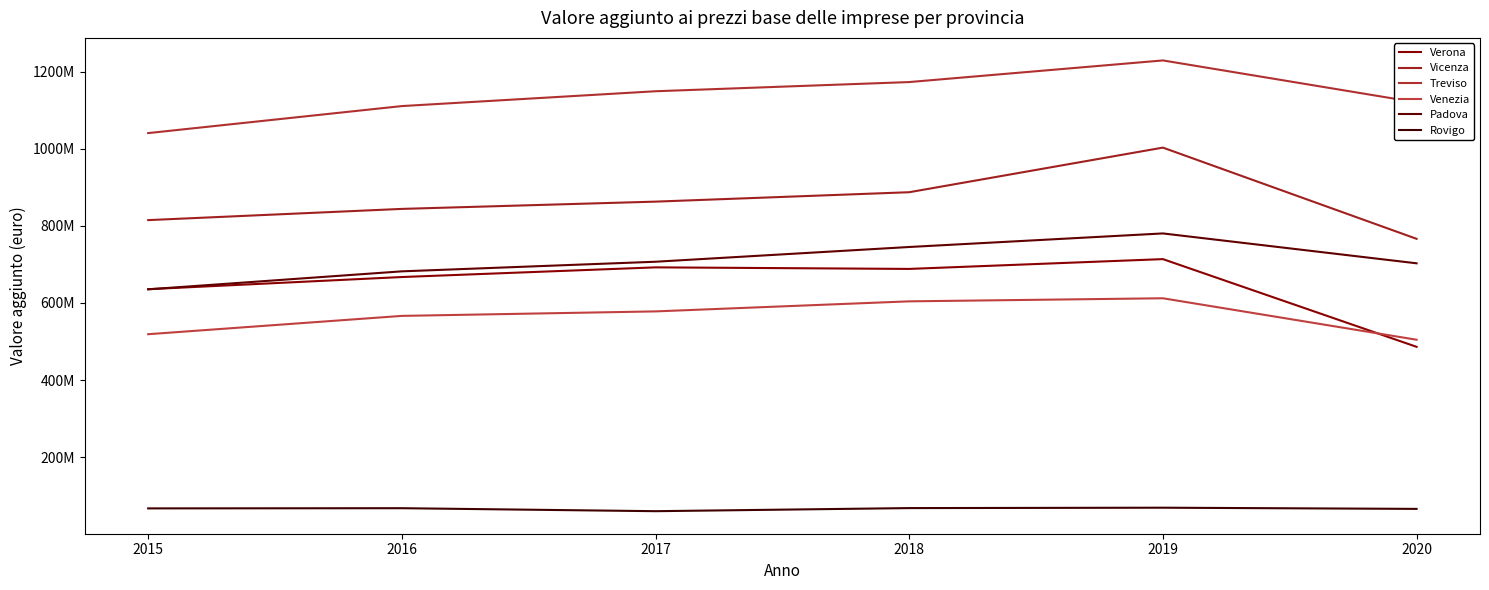

Is this an area chart (filled region under the line)?

No